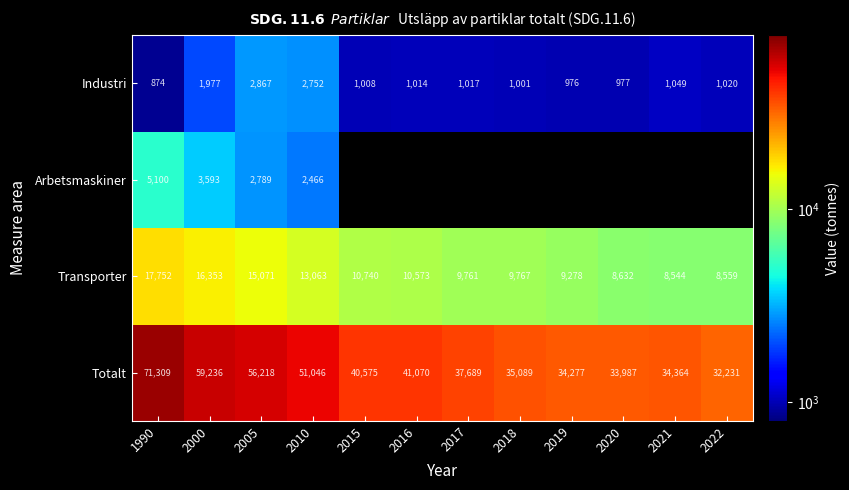

The value of Industri at 2021 is 1488.8. True or false?

False